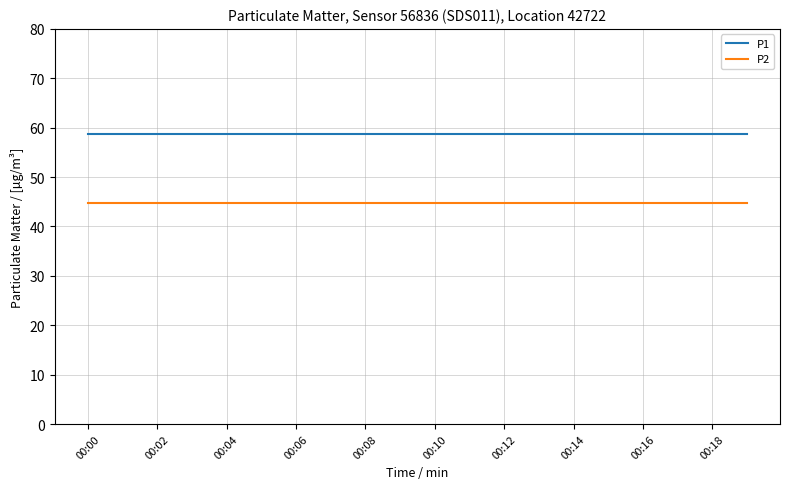

Does the chart display data point markers on the line(s)?

No